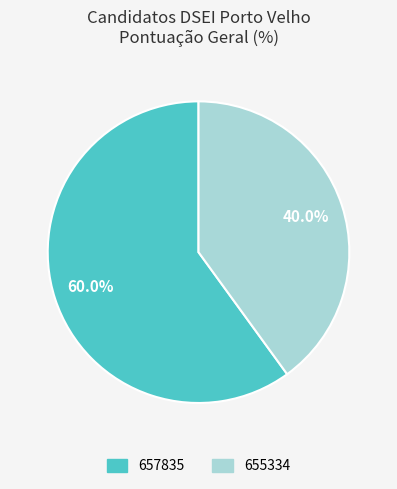

What is the smallest slice in the pie chart?

655334